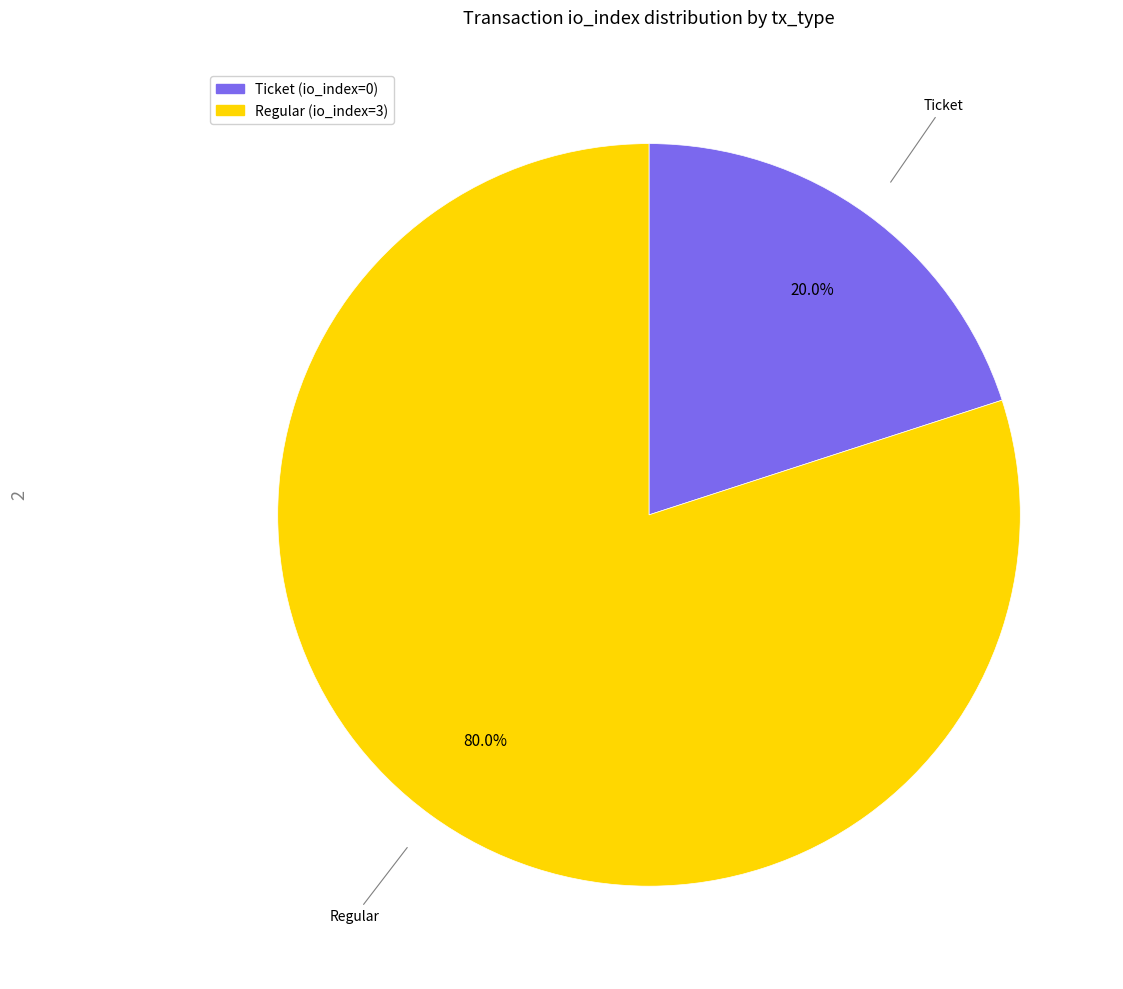

To the nearest percent, what is the combined percentage of Ticket and Regular?

100%